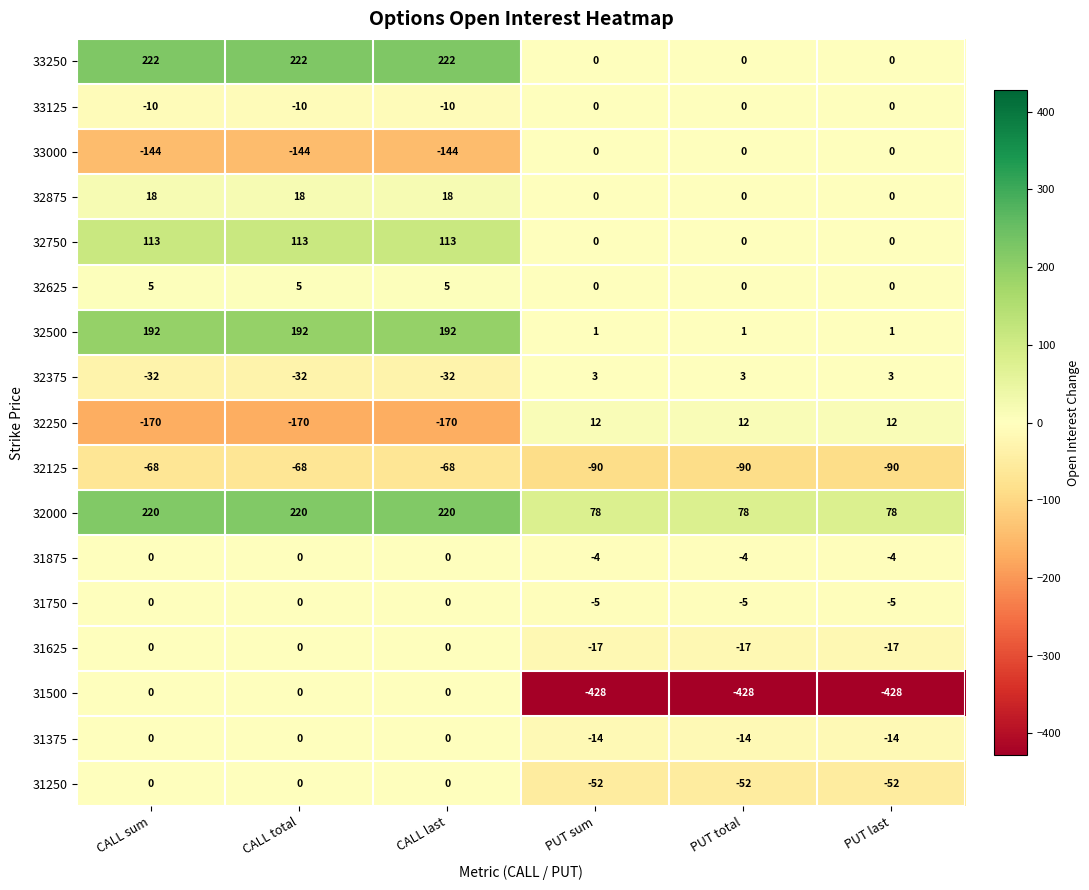

Which series has the largest total across all categories?

32000